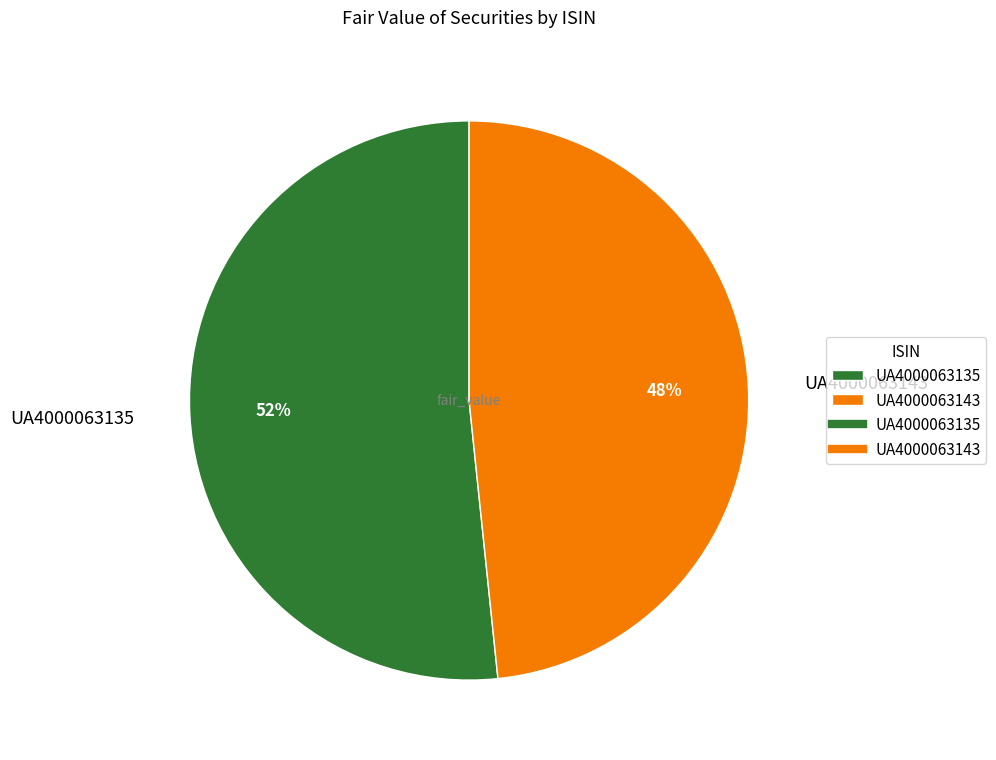

Rank the categories by value from lowest to highest.

UA4000063143, UA4000063135